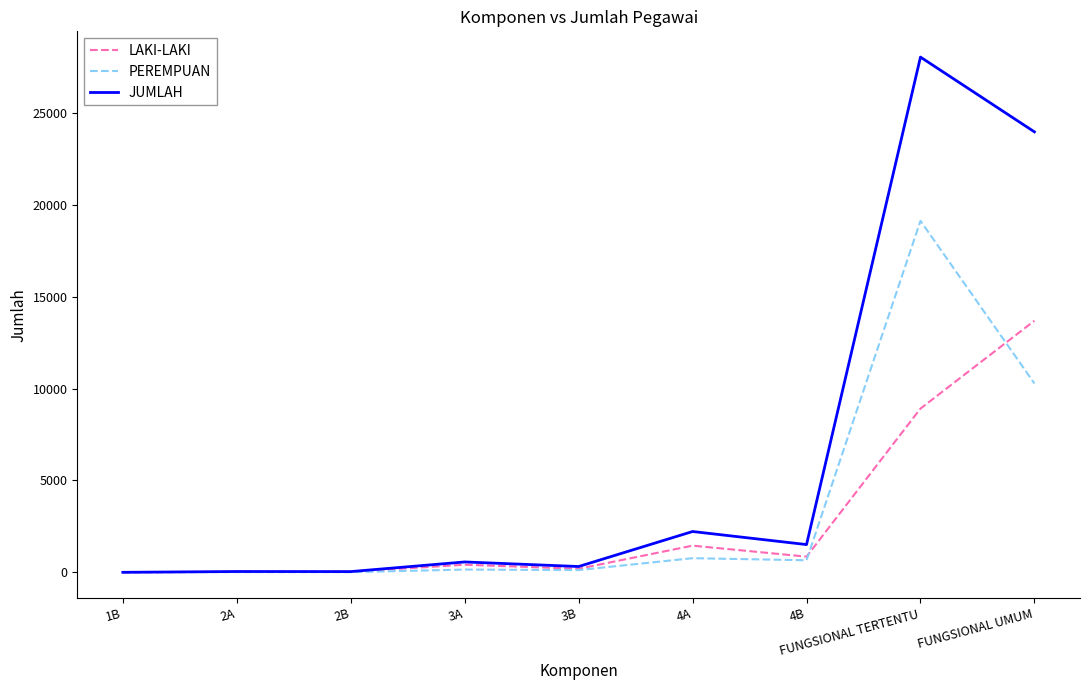

Rank the series by their maximum value, from lowest to highest.

LAKI-LAKI, PEREMPUAN, JUMLAH